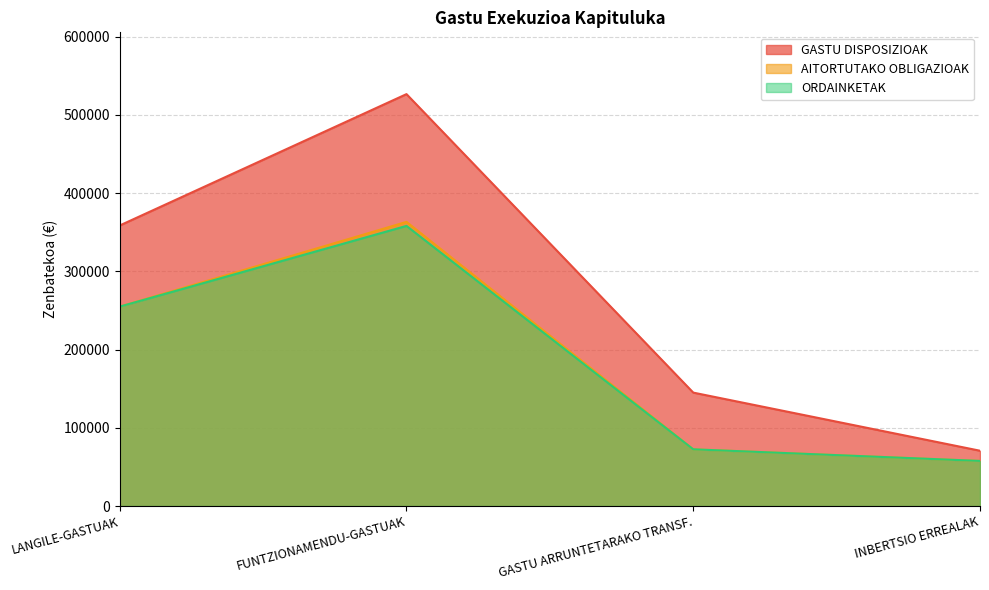

What is the difference between the second highest and second lowest values in the AITORTUTAKO OBLIGAZIOAK series?

182440